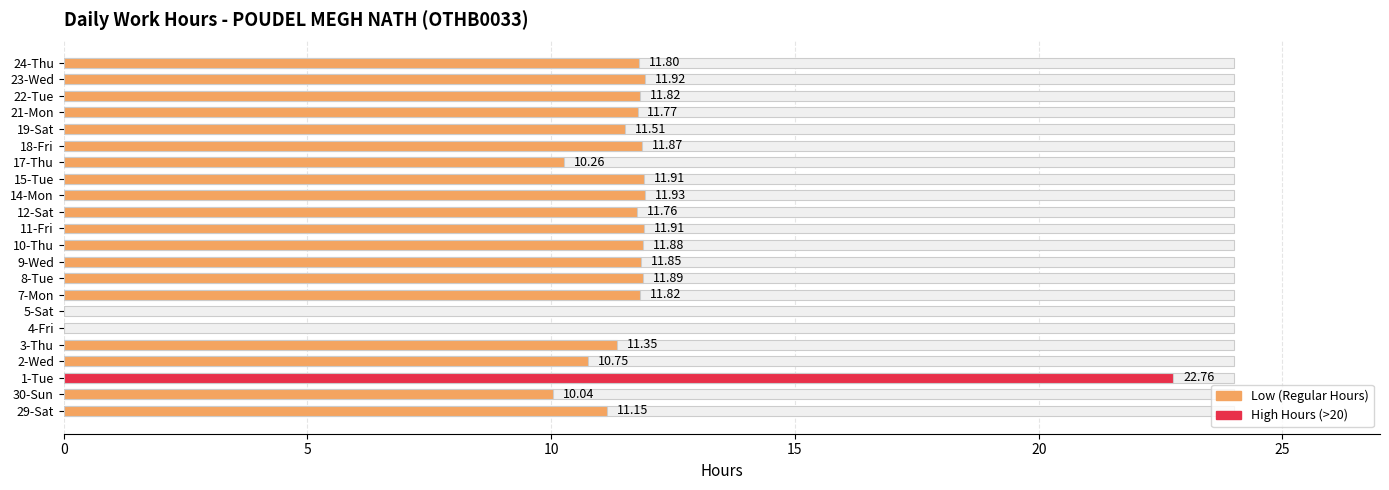

How many values are below 11?

5